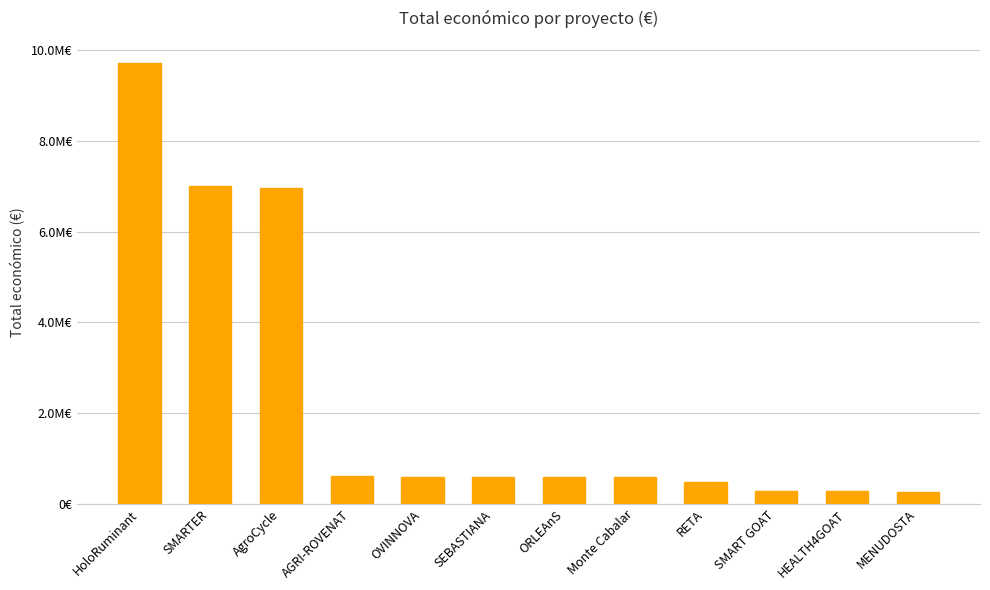

Is it true that the value at RETA is 479500?

True